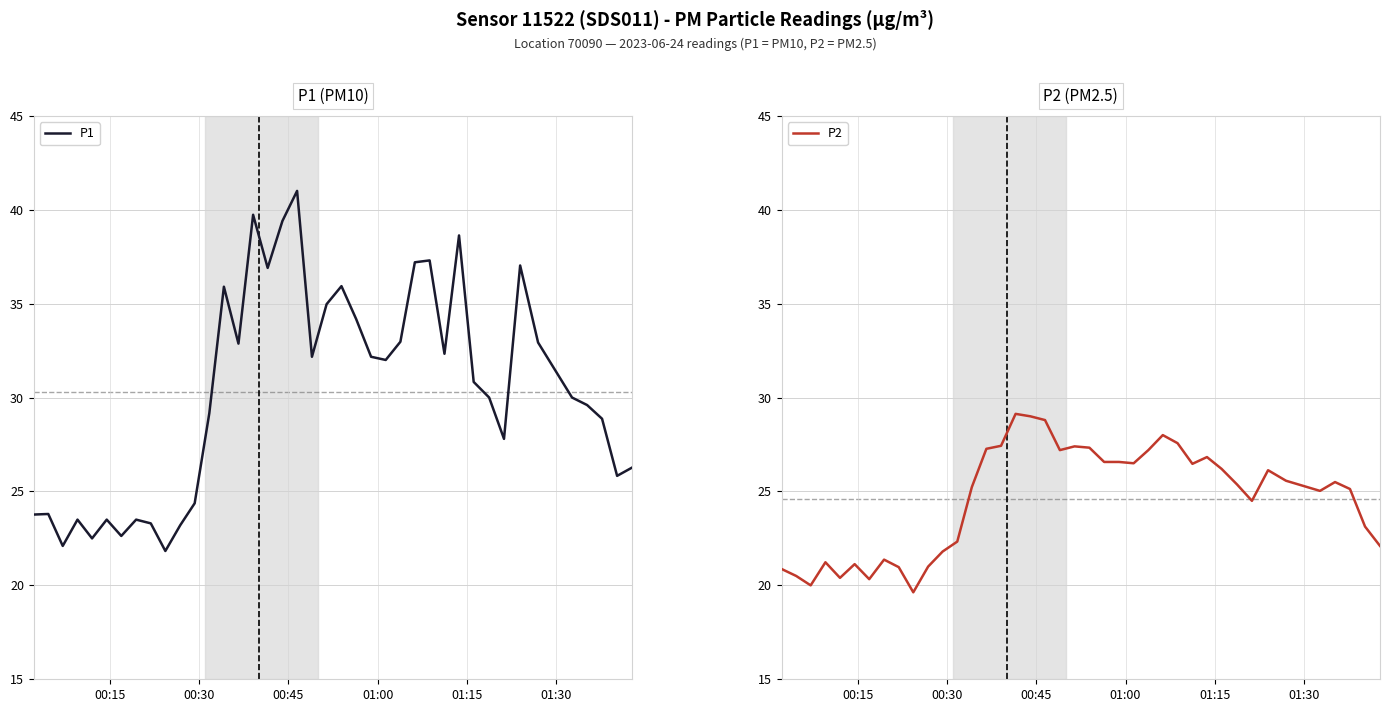

Which series has the largest range (max minus min)?

P1